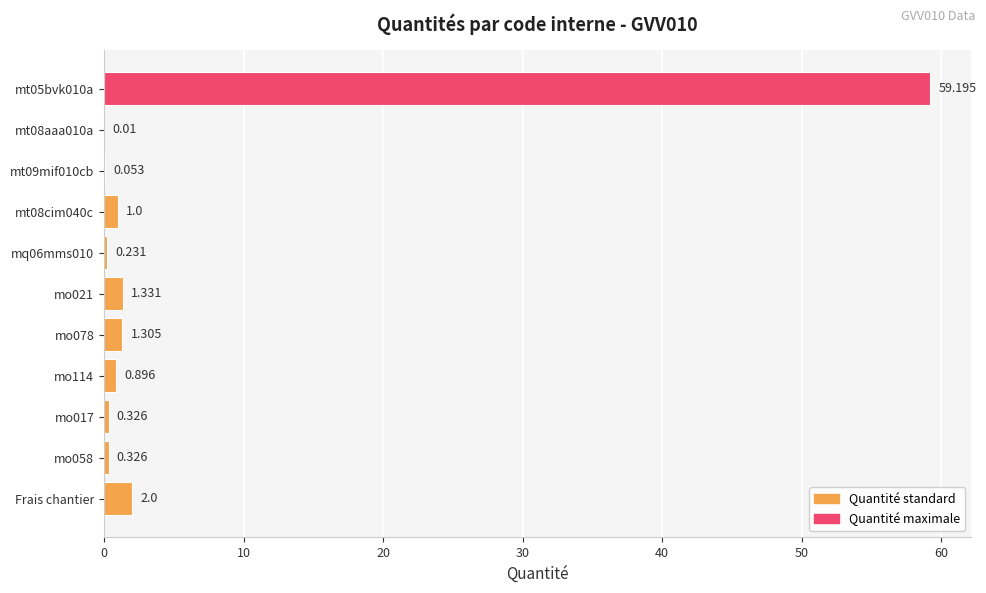

At which label is the value closest to 29?

Frais chantier